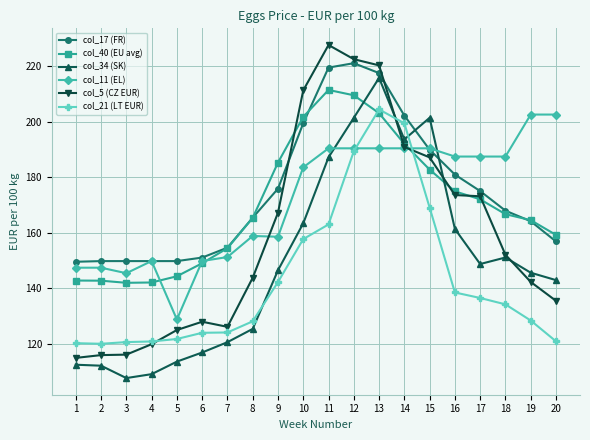

What is the difference between the highest and lowest values at 9?

43.1